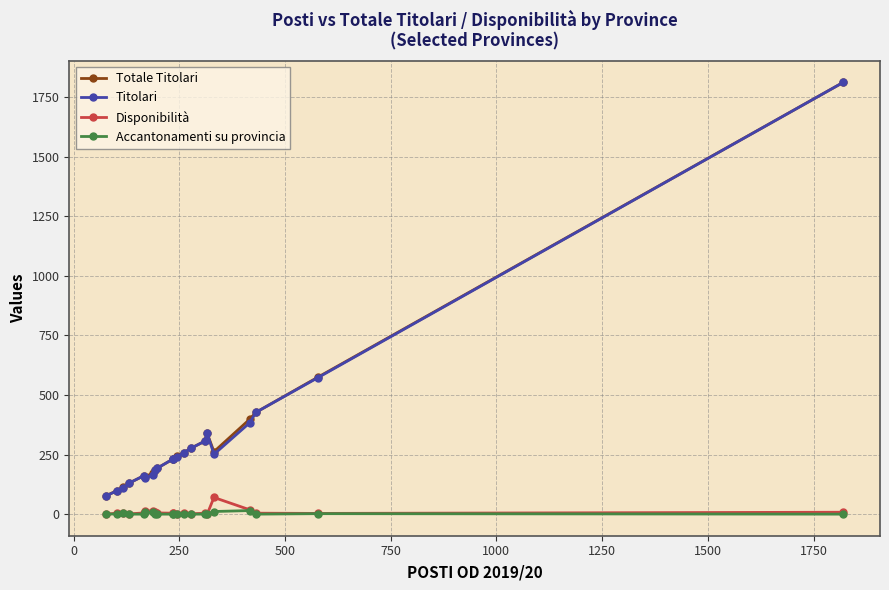

True or false: Disponibilità has more than 0 points higher than both neighbors.

True